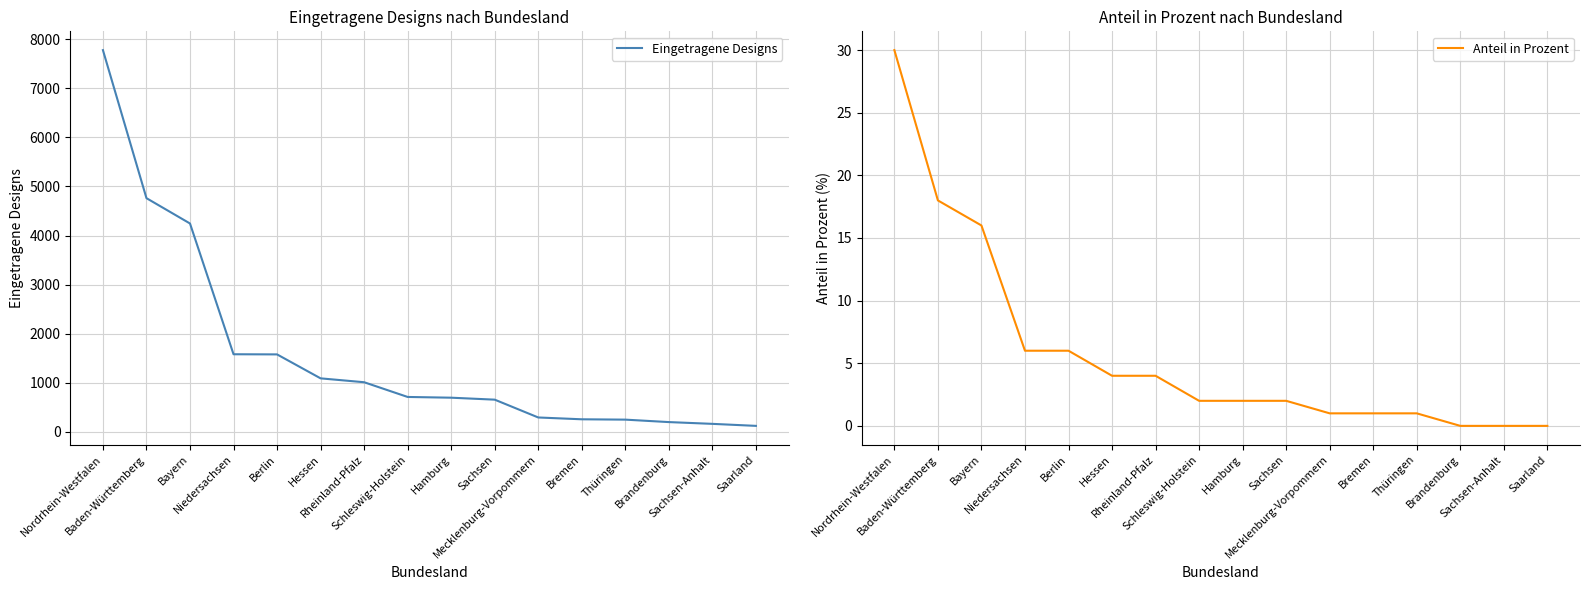

Which series has the widest spread of values?

Eingetragene Designs